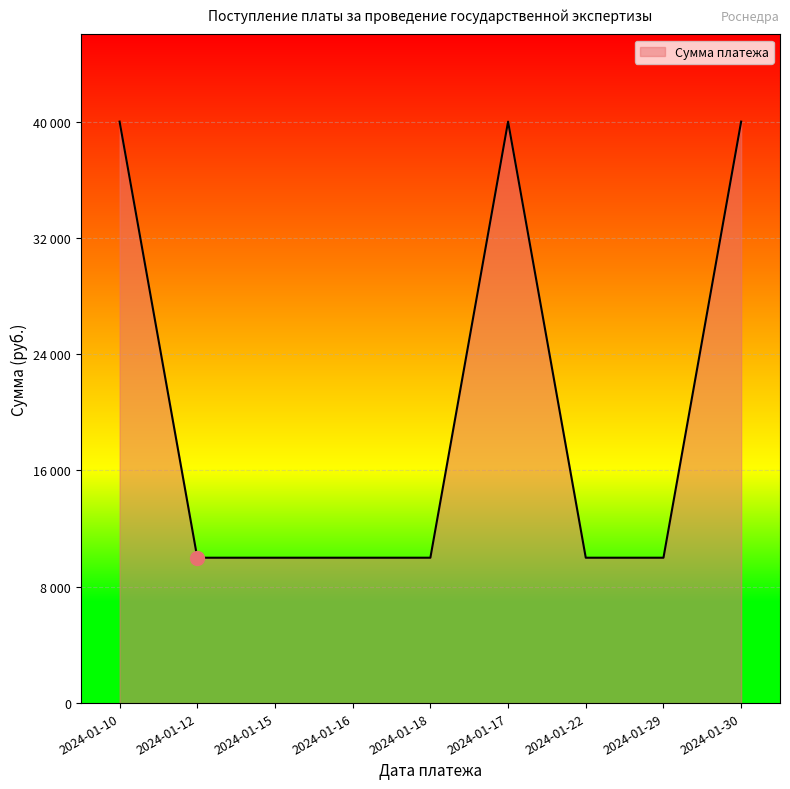

Does the chart display data point markers on the line(s)?

No